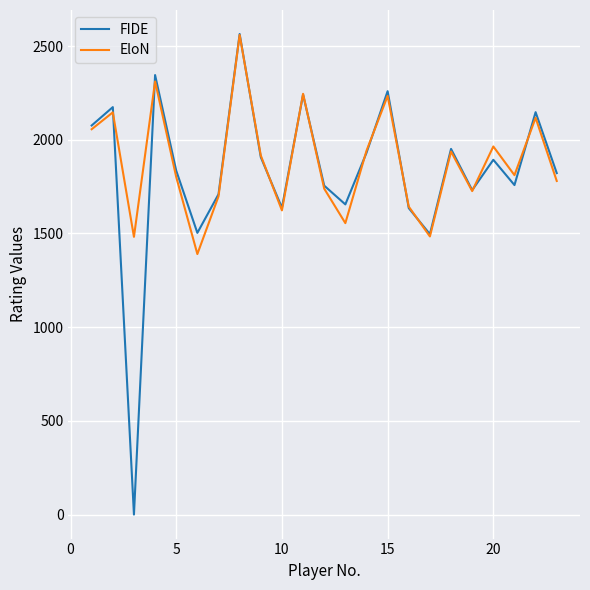

Which series has the largest range (max minus min)?

FIDE